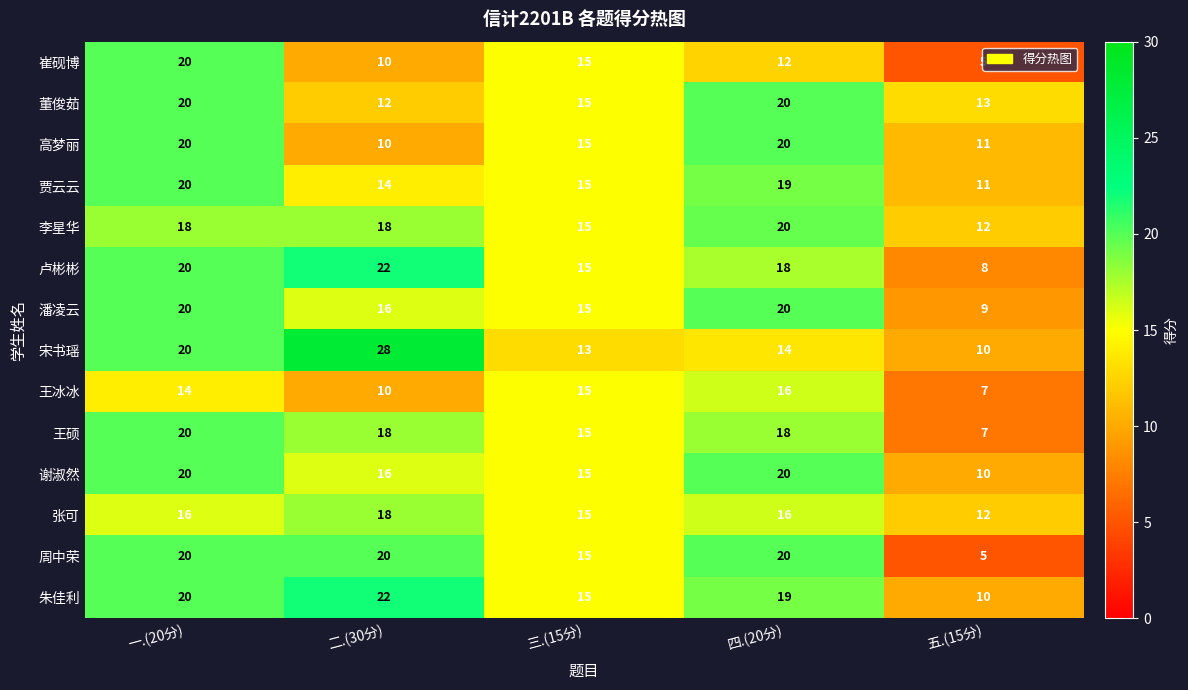

What is the maximum value shown in the chart?

28